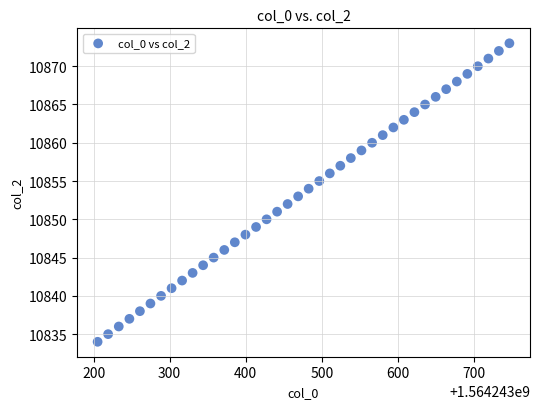

What is the range of Y values (max minus min)?

39